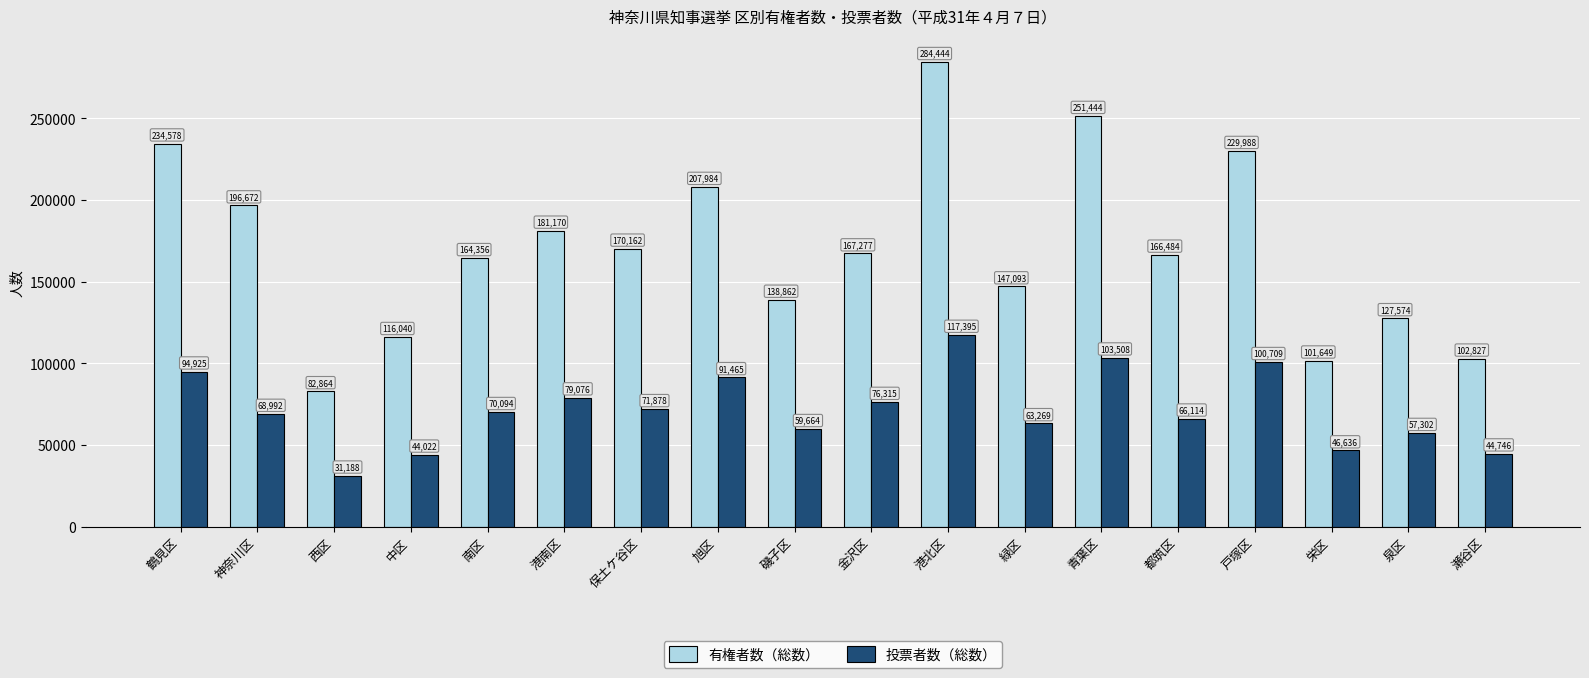

What is the average value of the 投票者数（総数） series?

71517